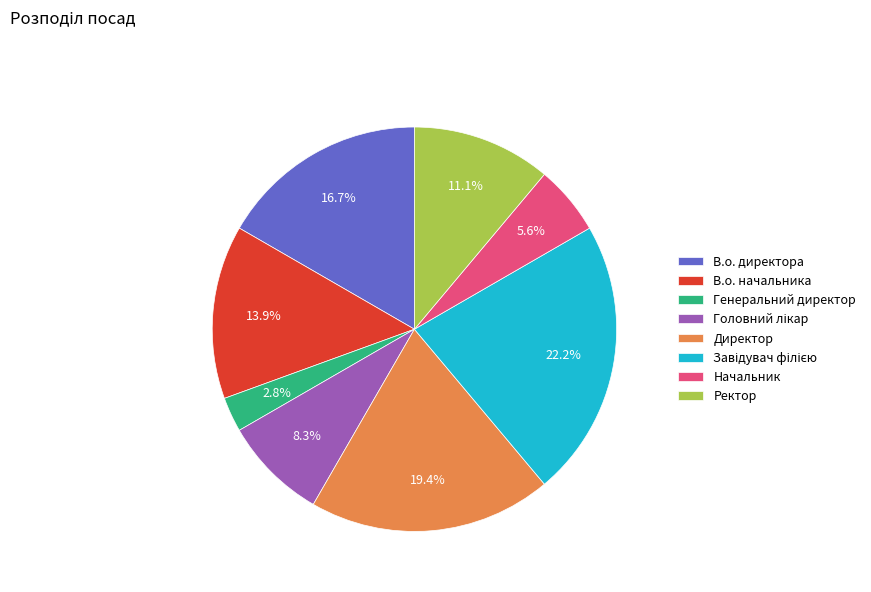

Count the number of slices in the pie.

8